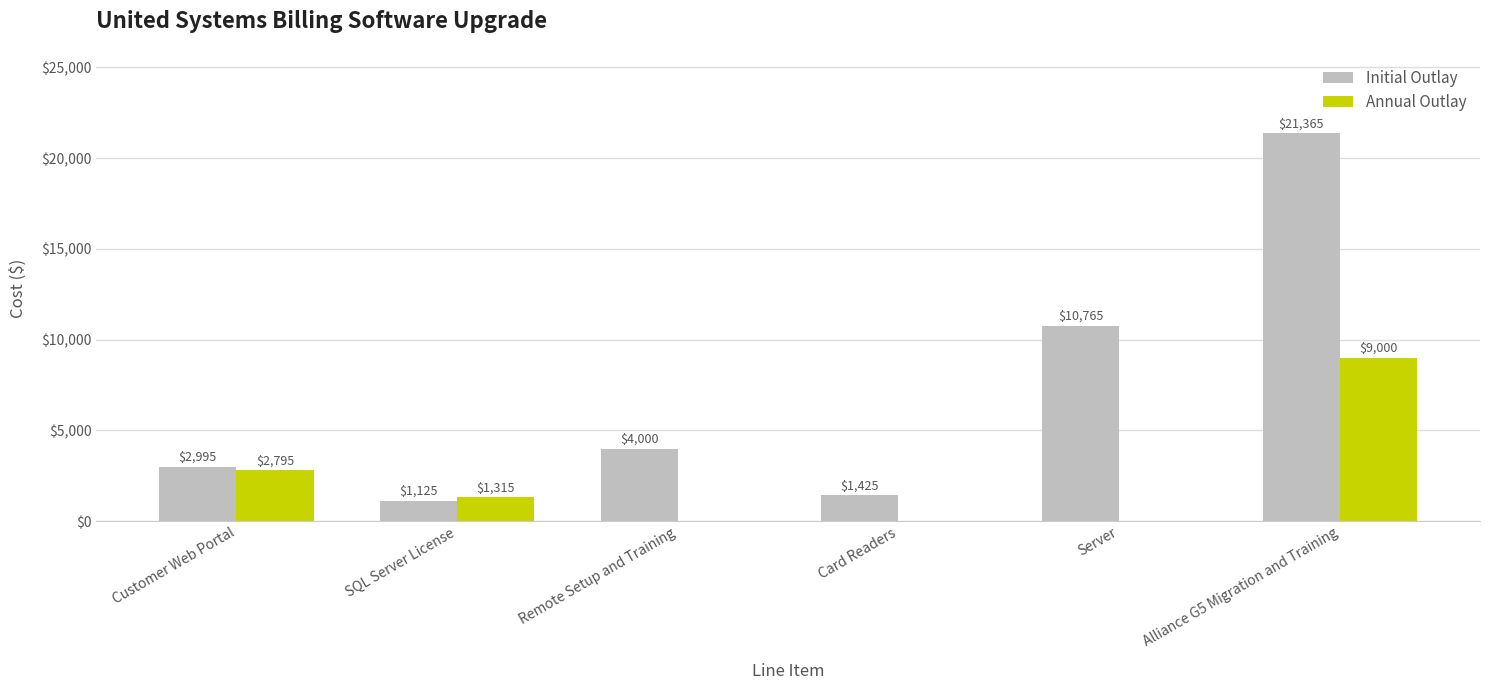

What is the average value of the Annual Outlay series?

2185